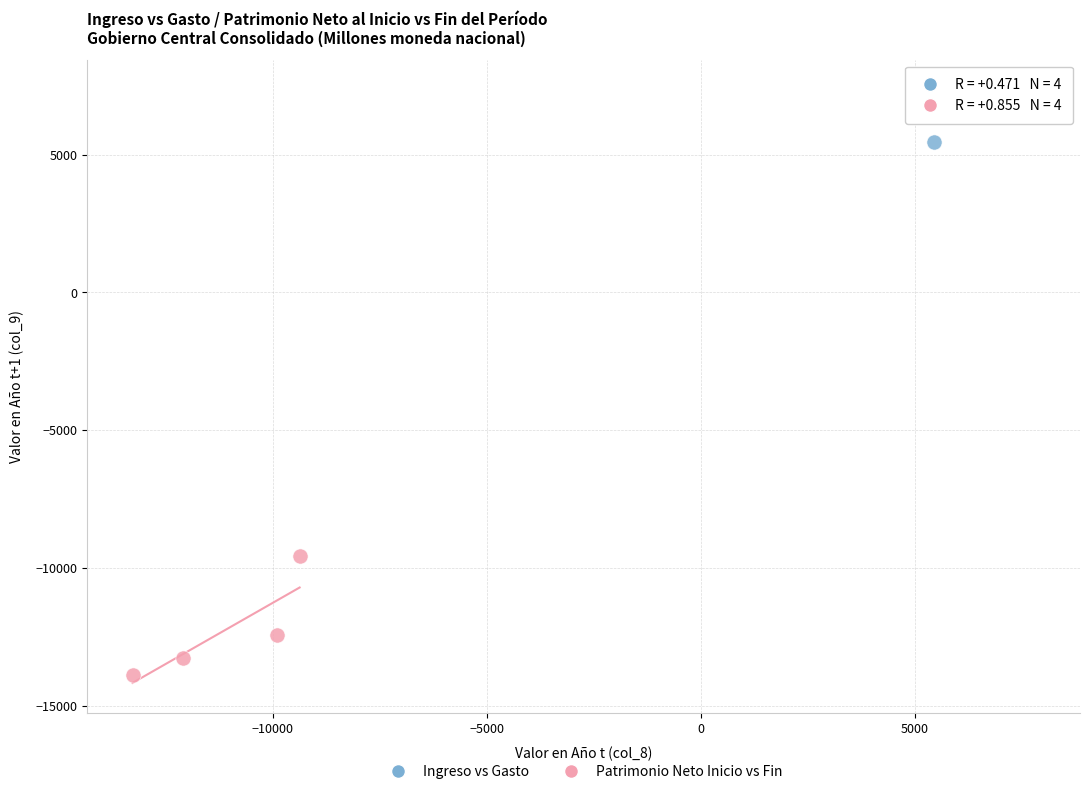

Which series reaches the maximum Y coordinate?

Ingreso vs Gasto